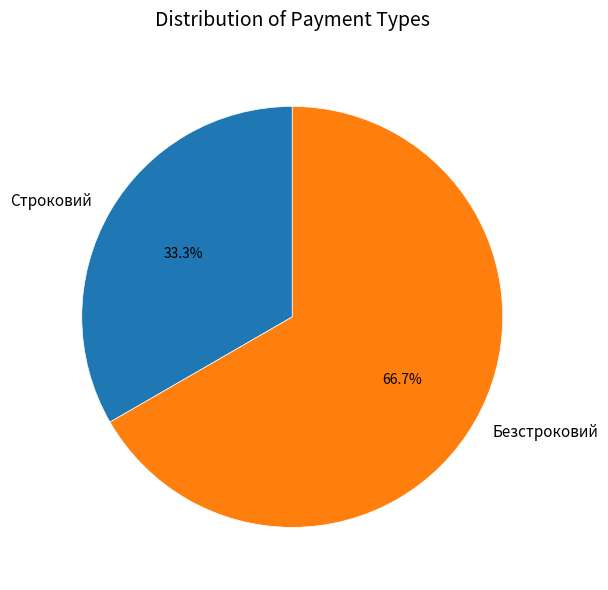

What percentage do Строковий and Безстроковий together represent?

100.0%